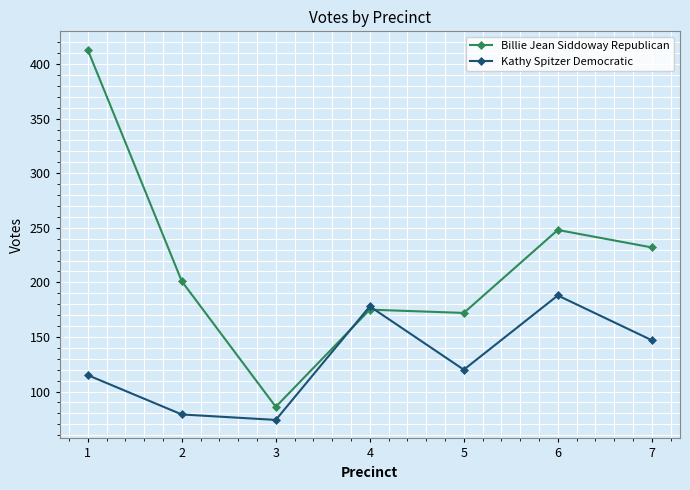

True or false: Billie Jean Siddoway Republican and Kathy Spitzer Democratic cross at least once.

True